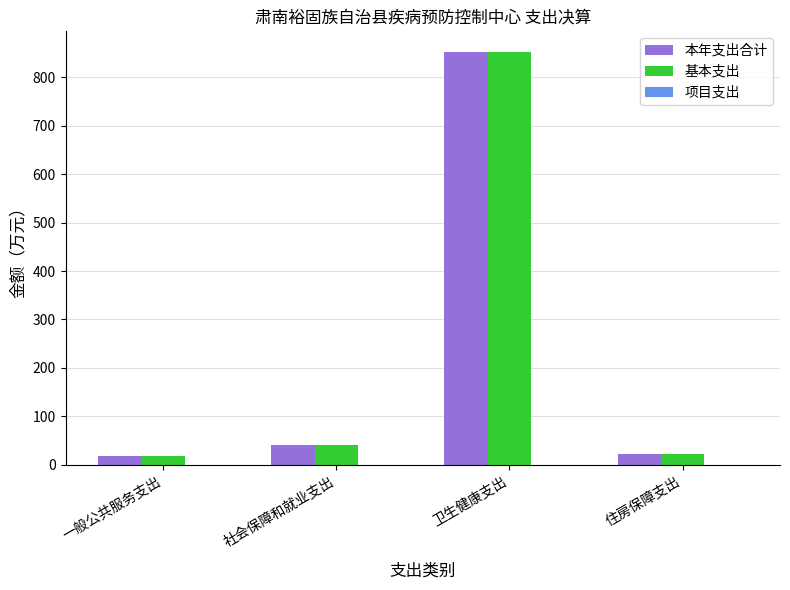

What is the difference between the 基本支出 values at 一般公共服务支出 and 住房保障支出?

3.1